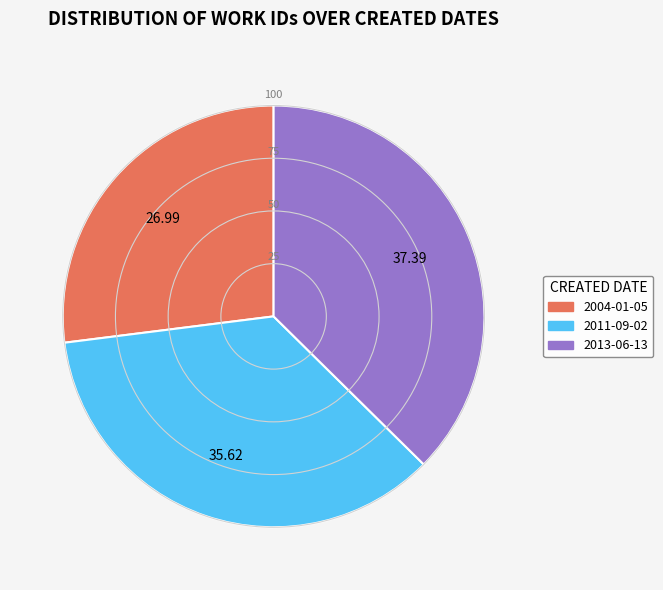

Do 2011-09-02 and 2013-06-13 together represent more than half of the pie?

Yes